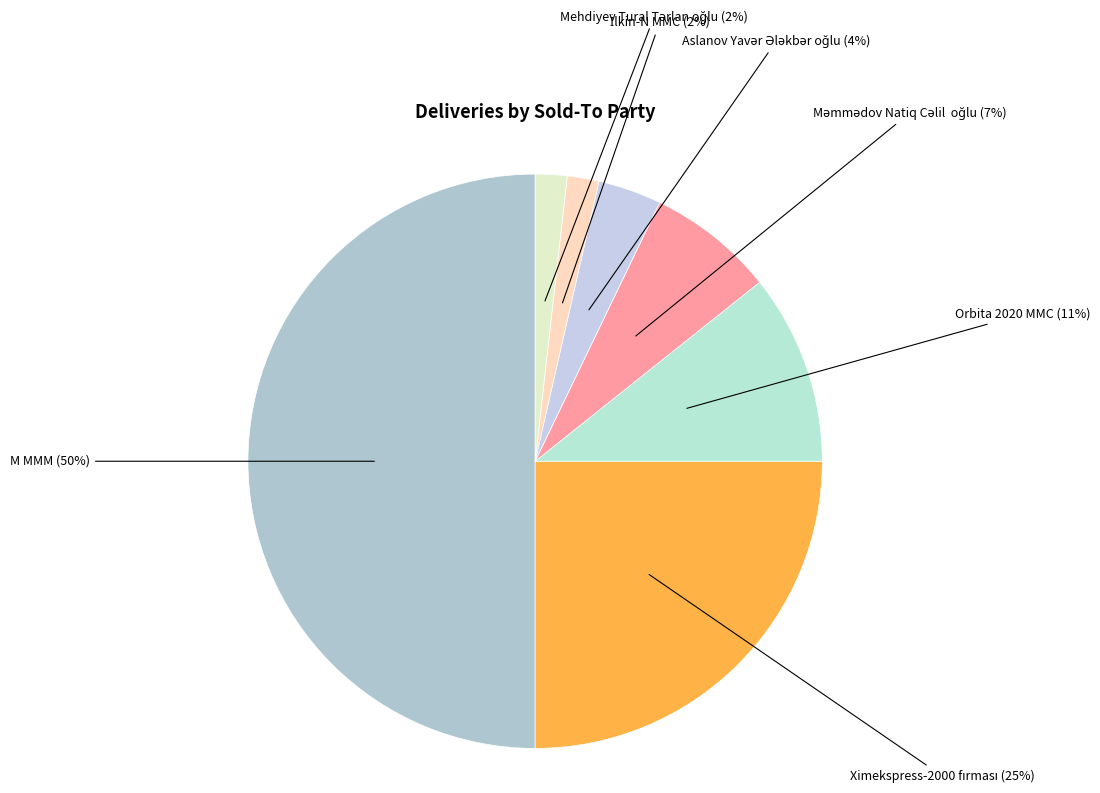

Is it true that Orbita 2020 MMC is 2% of the pie?

False